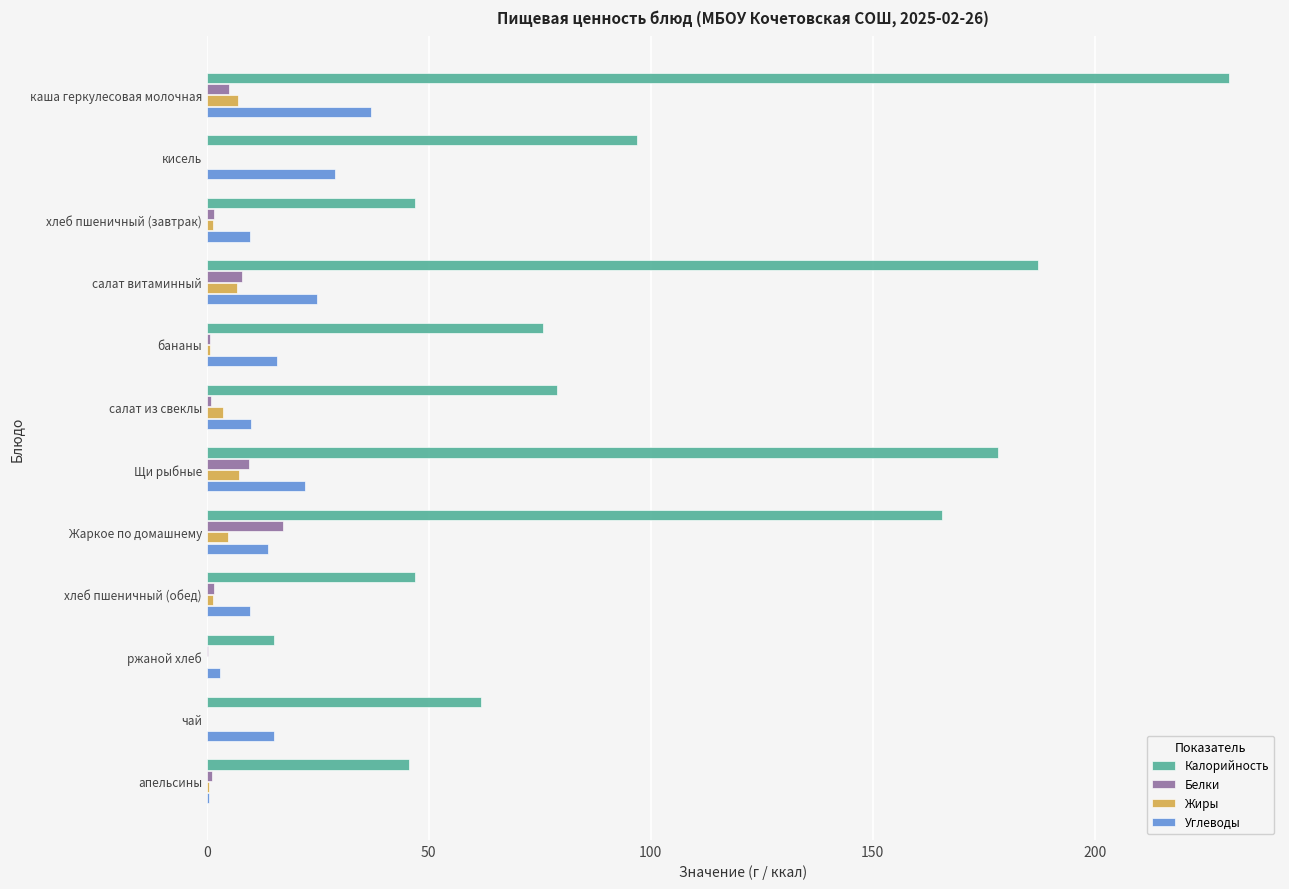

Which series has the largest total across all categories?

Калорийность